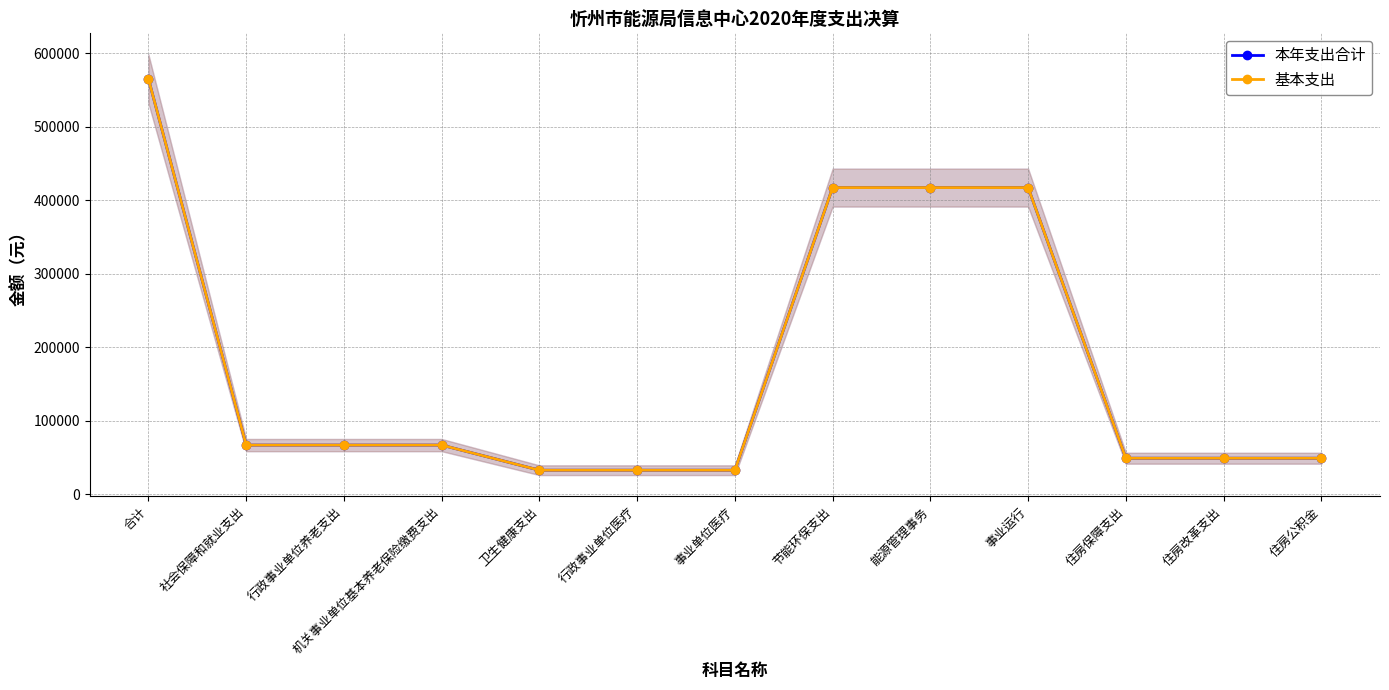

At which category does the chart reach its peak across all series?

合计